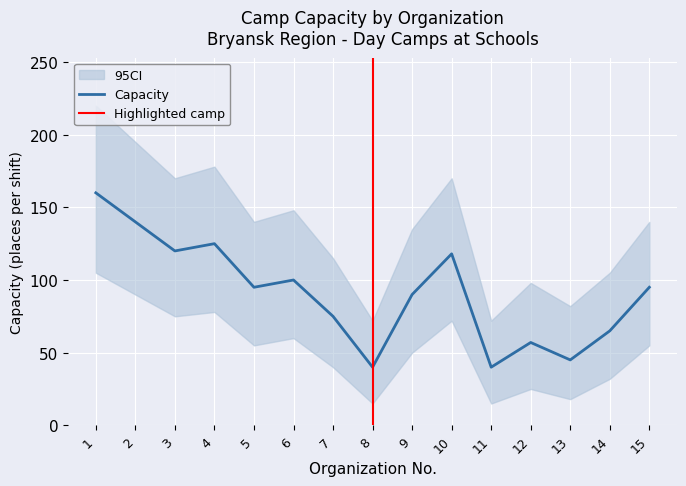

True or false: the data shows 24 at 12.

False